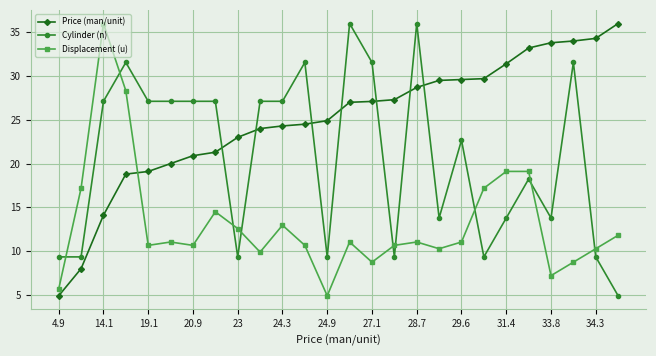

Count the number of categories in the chart.

26